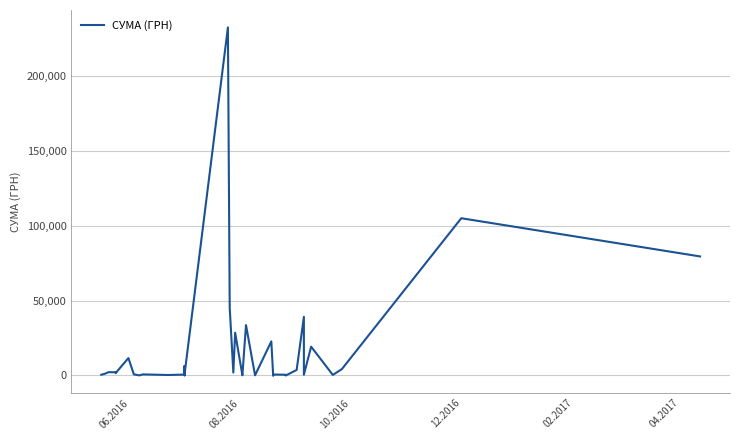

What is the value of the 32nd point from the left?

16.0